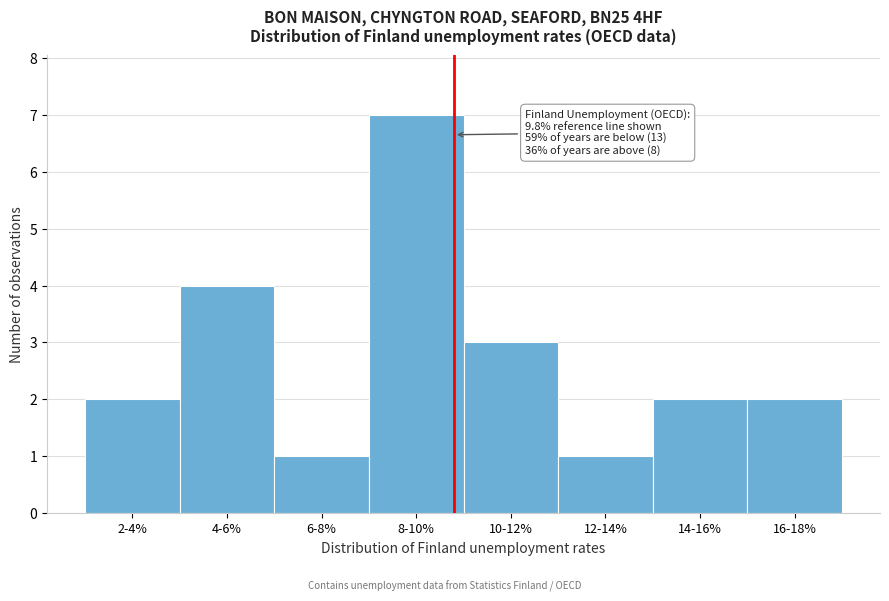

Reading left to right, transcribe all the data shown in this chart.

2-4%=2	4-6%=4	6-8%=1	8-10%=7	10-12%=3	12-14%=1	14-16%=2	16-18%=2